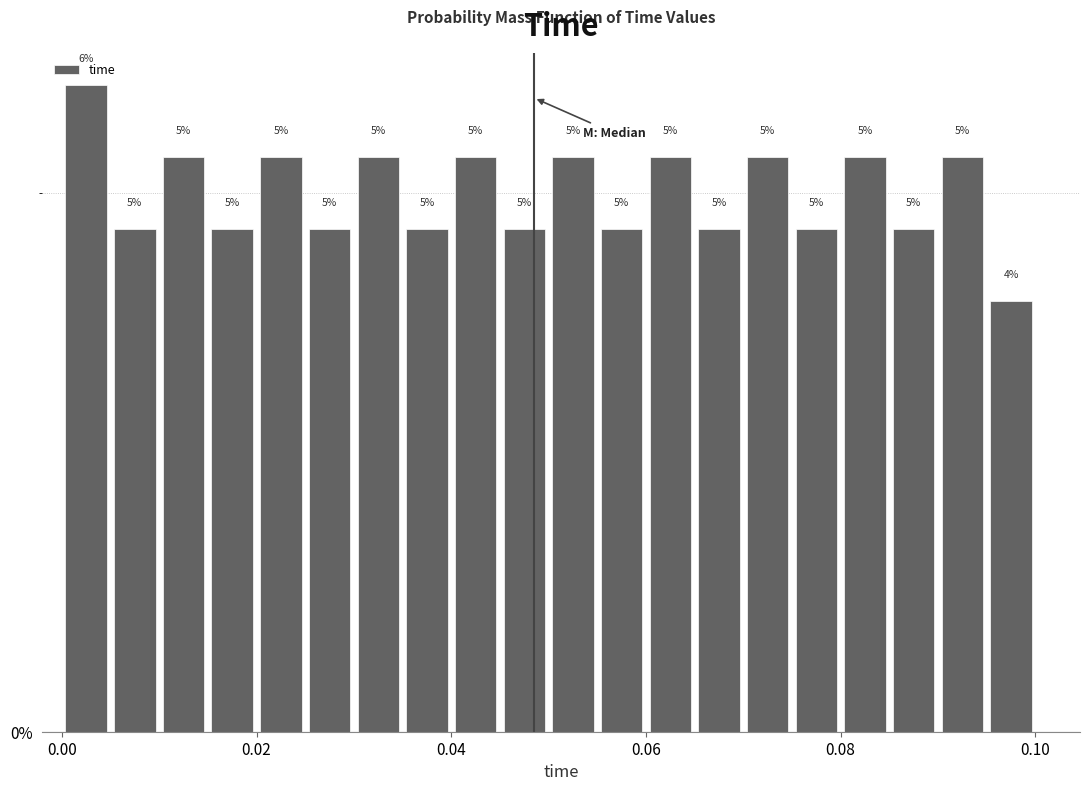

Around what value on the x-axis is the tallest bar? Give the approximate position of its centre, as read against the axis.

0.002